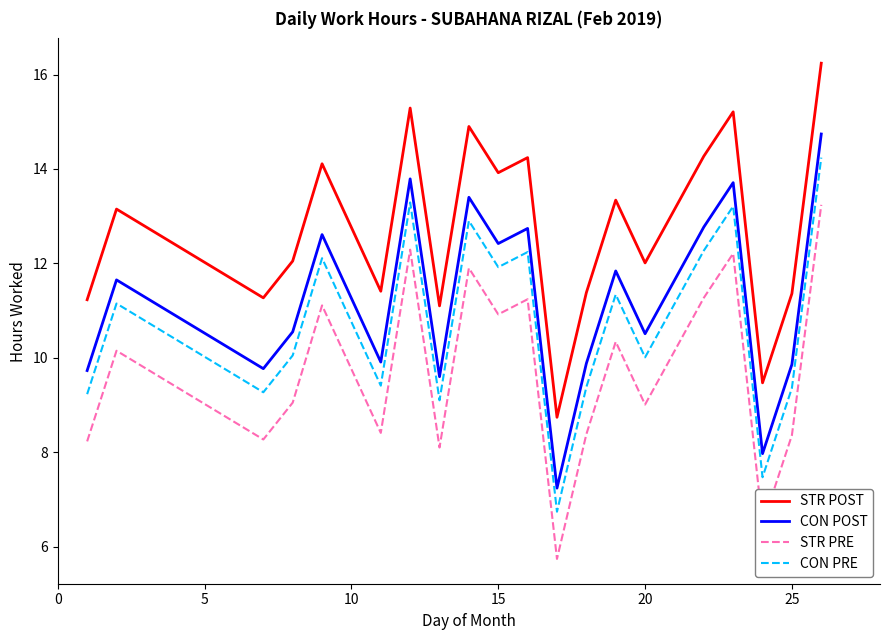

What is the difference between the maximum and minimum values in the STR PRE series?

7.5